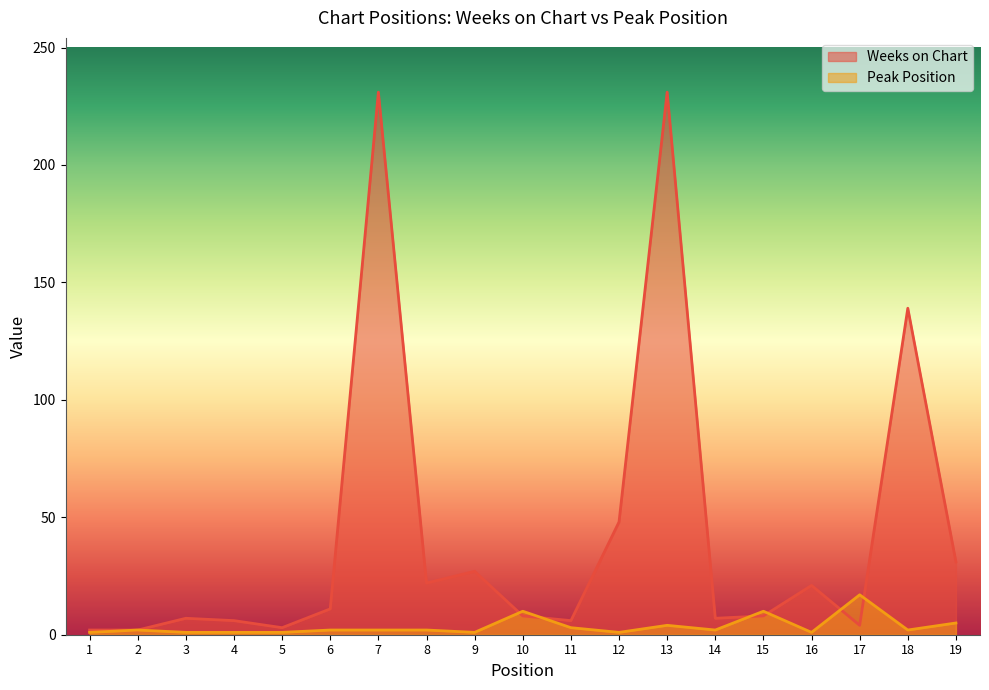

Rank the series at 1 from lowest to highest value.

Peak Position, Weeks on Chart